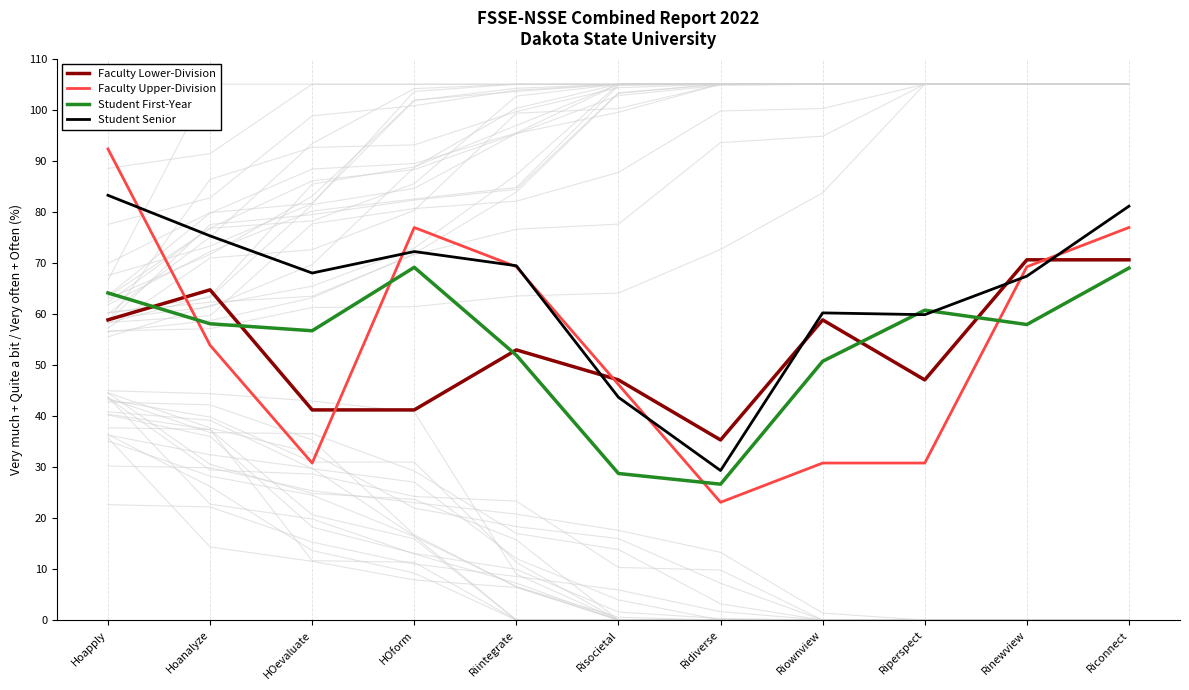

At how many categories does at least one series exceed 74?

4